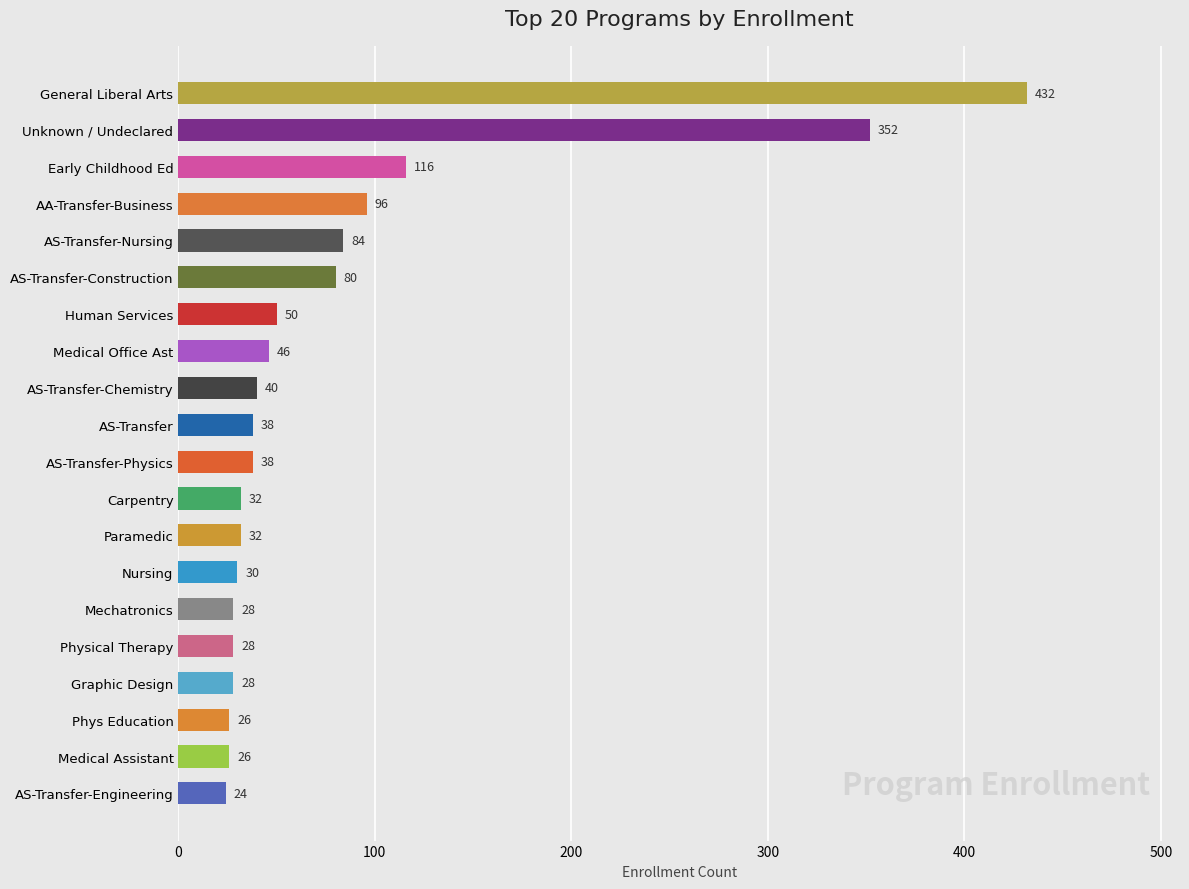

What is the difference between the second highest and second lowest values?

326